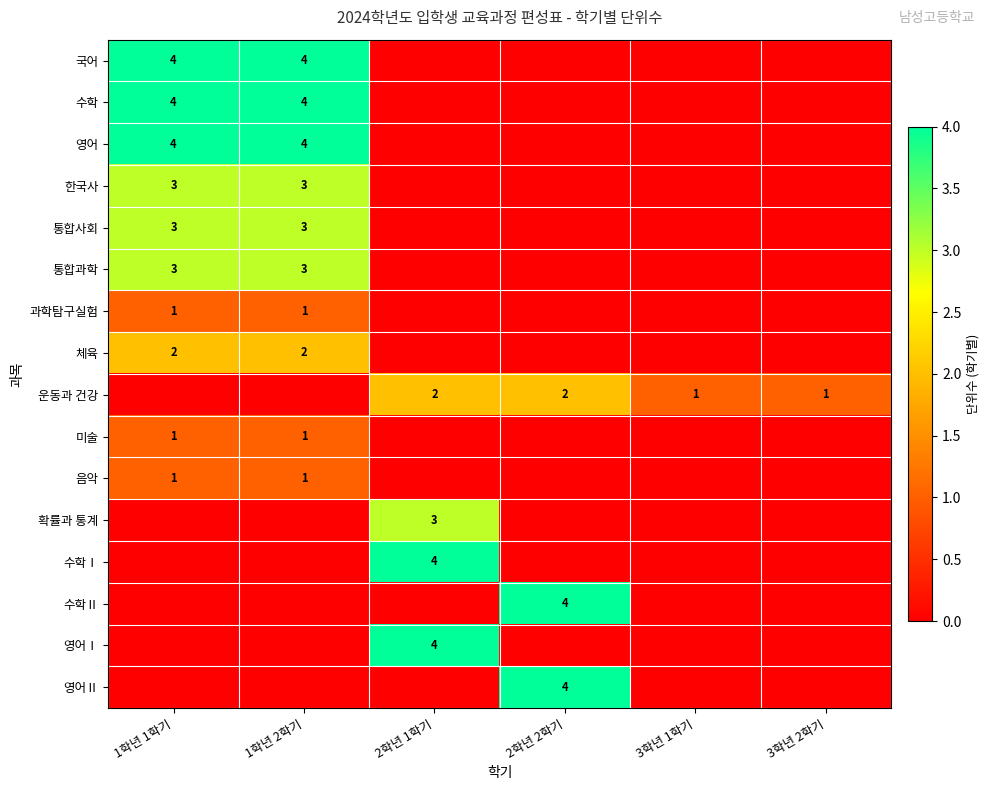

Is it true that 음악 equals 0 at 3학년 2학기?

False